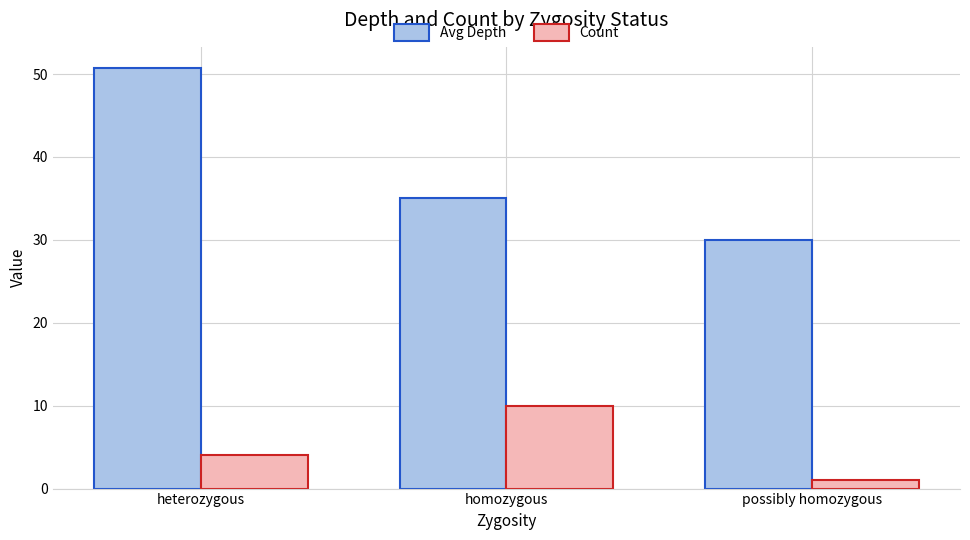

At which category is the sum across all series the highest?

heterozygous